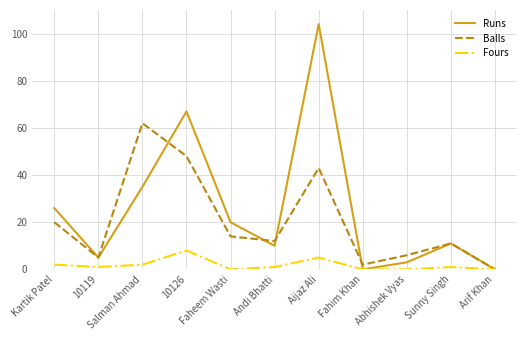

At which category does Balls reach its first local valley?

10119